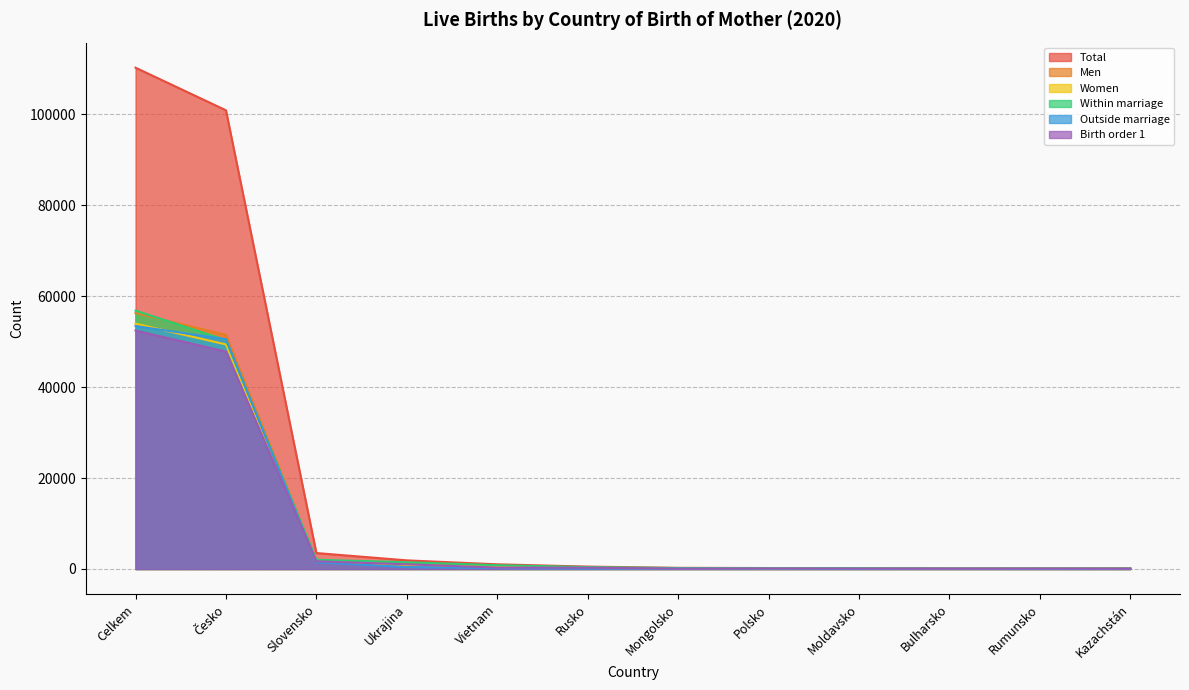

What position from the left is Moldavsko?

9